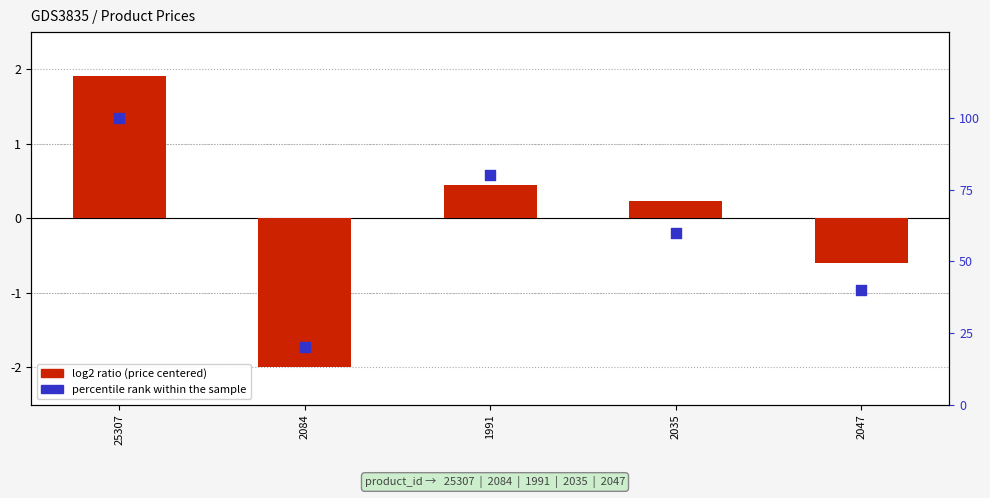

At which category is the sum across all series the highest?

25307